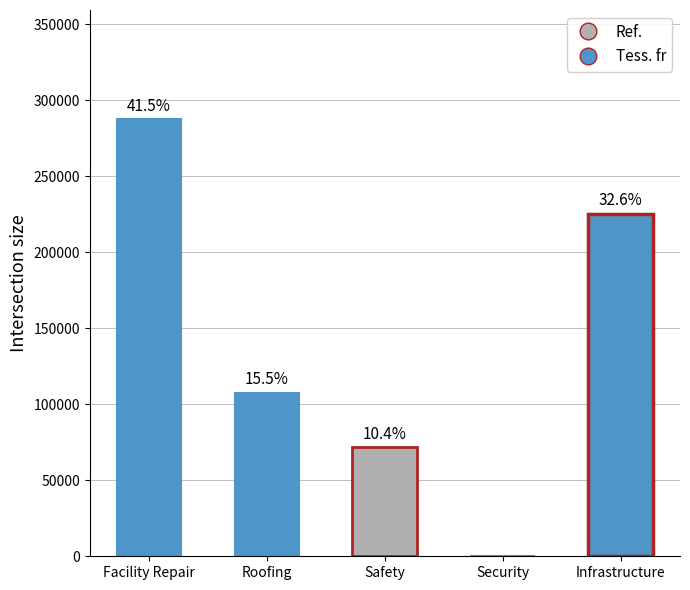

Which label corresponds to the largest value in the chart?

Facility Repair